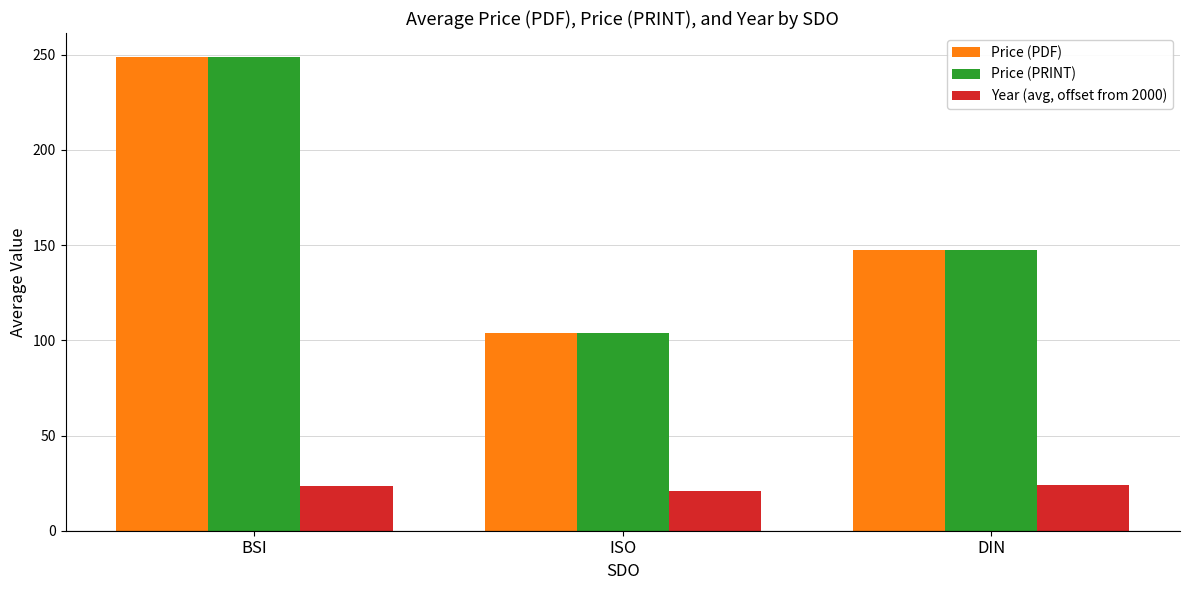

How many data points in Price (PDF) are less than 147?

1